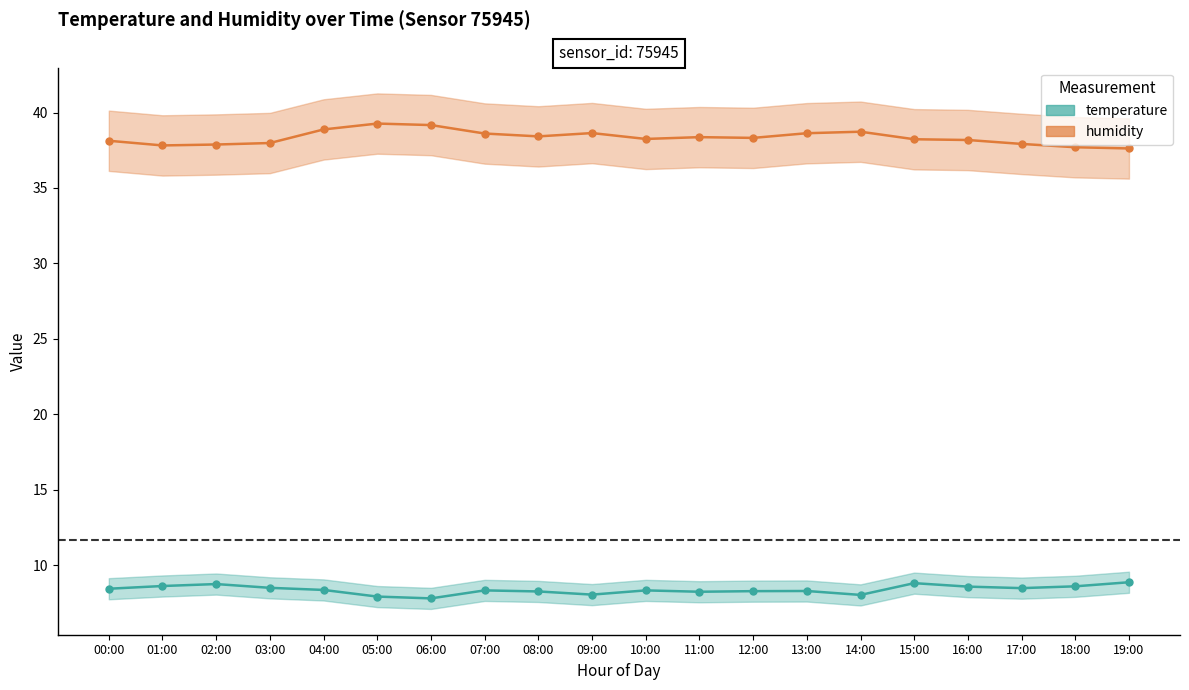

What is the sum of all humidity values?

766.8